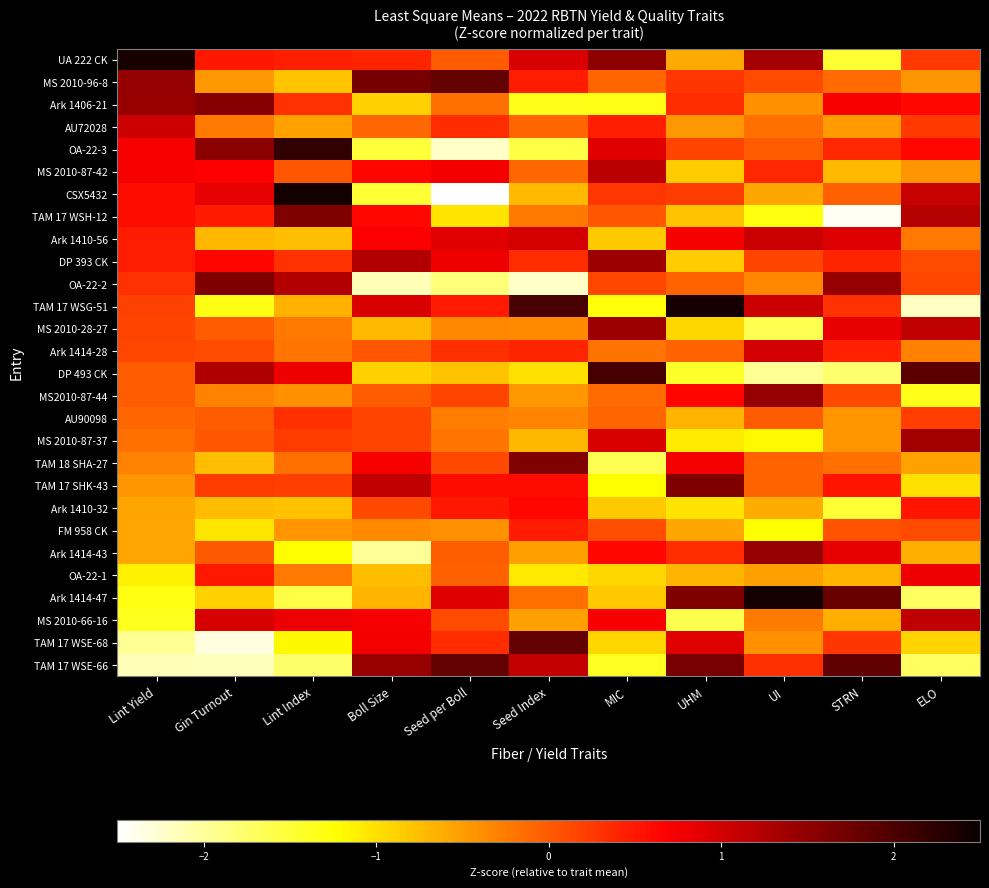

What is the difference between the highest and lowest values at Gin Turnout?

3.9